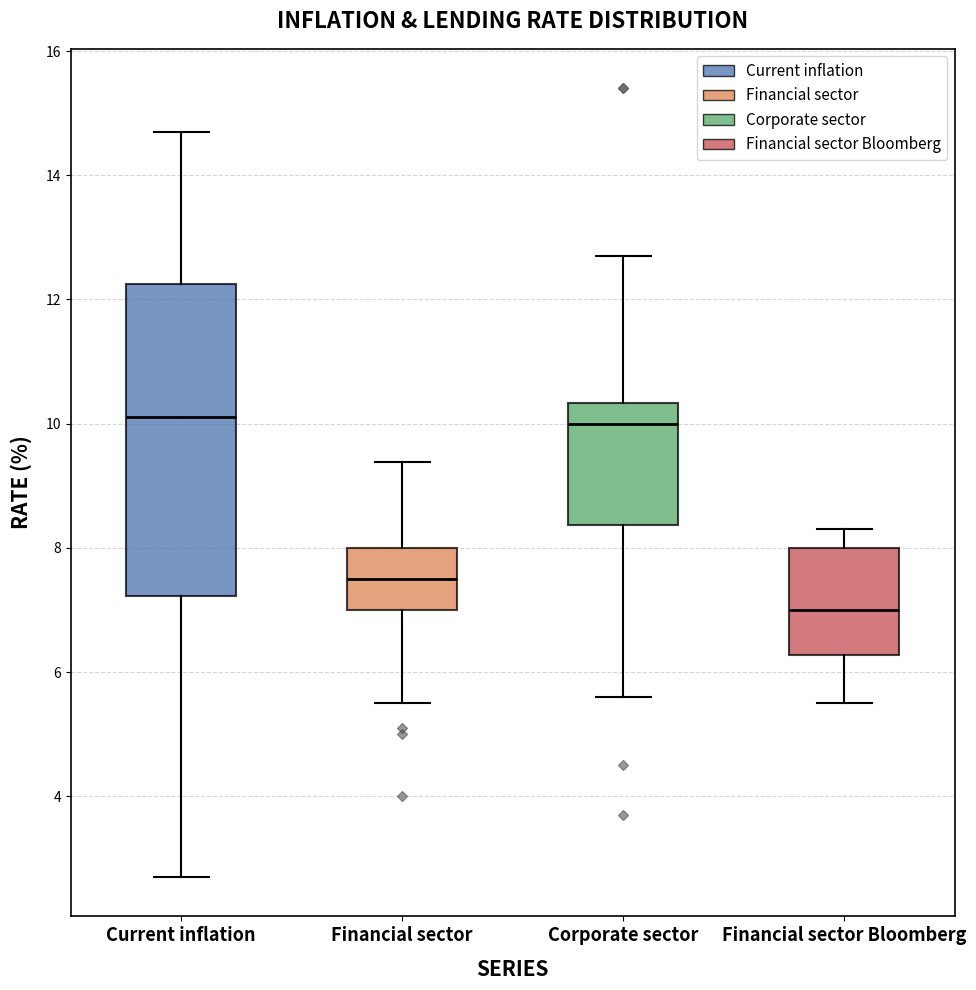

Reading left to right, transcribe this box plot: for each box, give where its median line is, the range the box spans, and where its two whiskers end, as read against the y-axis. The values are not printed on the chart, so give them approximately, as read against the axis.

Current inflation: median 10.2, box 7.2 to 12.2, whiskers 2.8 to 14.8
Financial sector: median 7.6, box 7.0 to 8.0, whiskers 5.6 to 9.4
Corporate sector: median 10.0, box 8.4 to 10.4, whiskers 5.6 to 12.8
Financial sector Bloomberg: median 7.0, box 6.2 to 8.0, whiskers 5.6 to 8.4